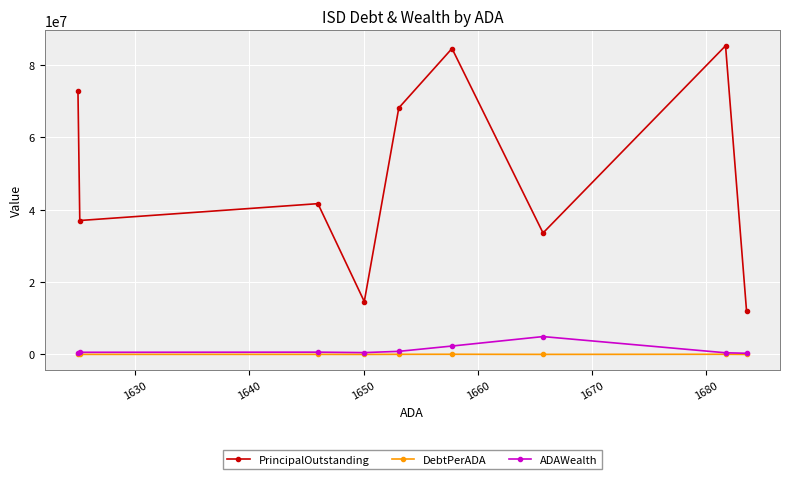

How many data points in ADAWealth are less than 598366?

4